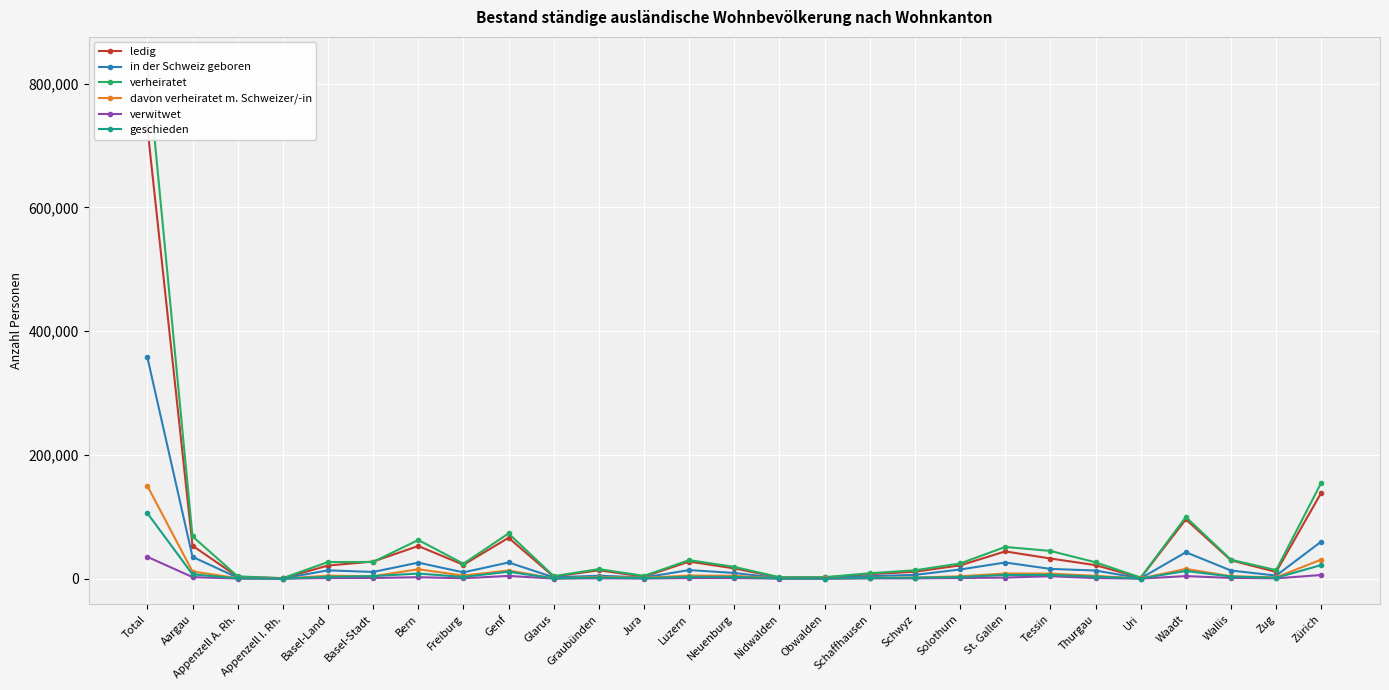

Is the value of verwitwet at Neuenburg greater than the value of in der Schweiz geboren at Bern?

No